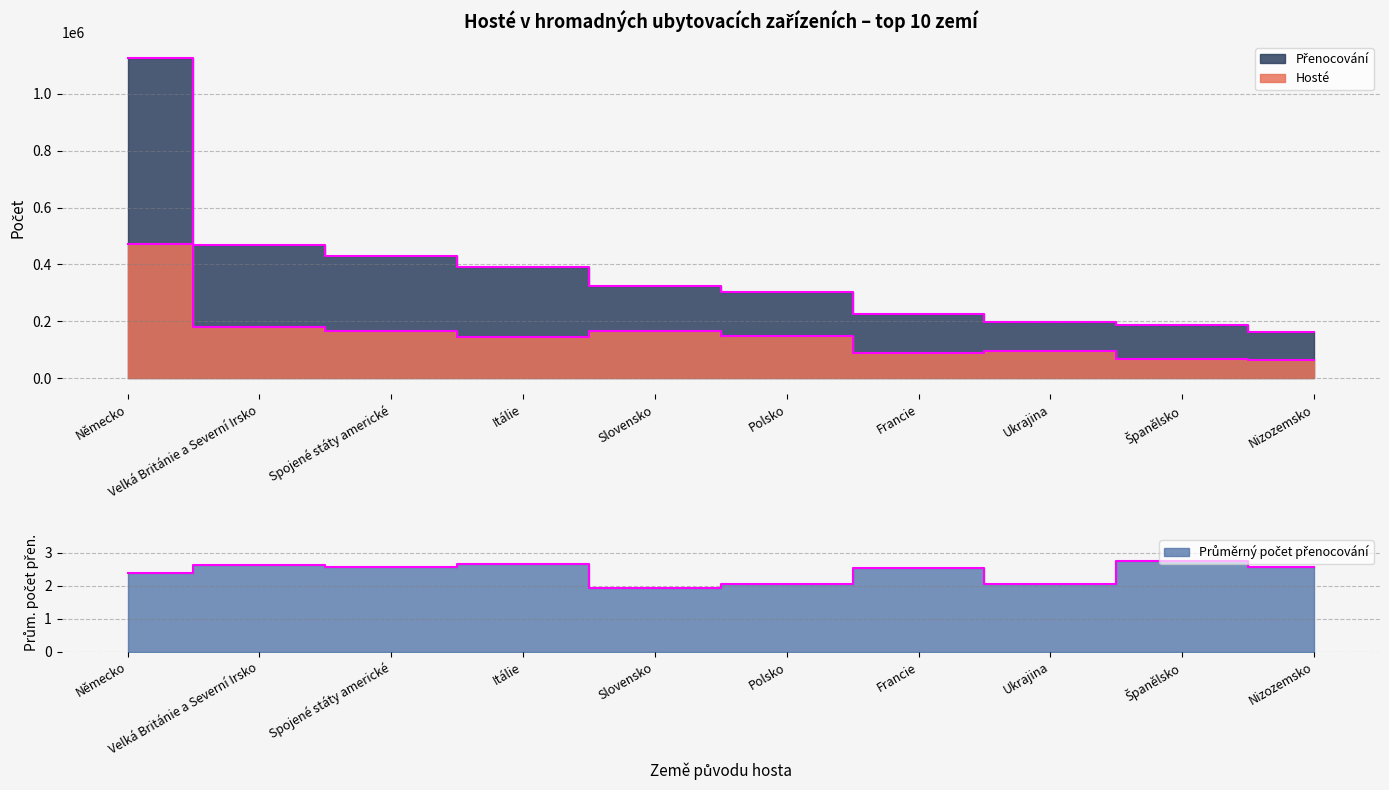

At which category does Průměrný počet přenocování reach its first local peak?

Velká Británie a Severní Irsko